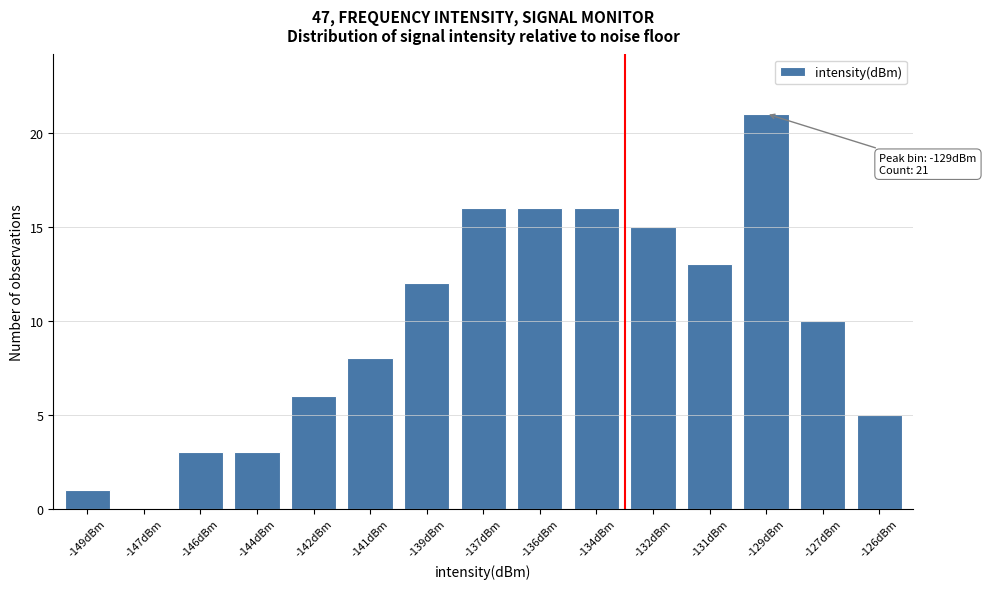

Reading left to right, what are all the values shown in this chart?

-149dBm=1	-147dBm=0	-146dBm=3	-144dBm=3	-142dBm=6	-141dBm=8	-139dBm=12	-137dBm=16	-136dBm=16	-134dBm=16	-132dBm=15	-131dBm=13	-129dBm=21	-127dBm=10	-126dBm=5